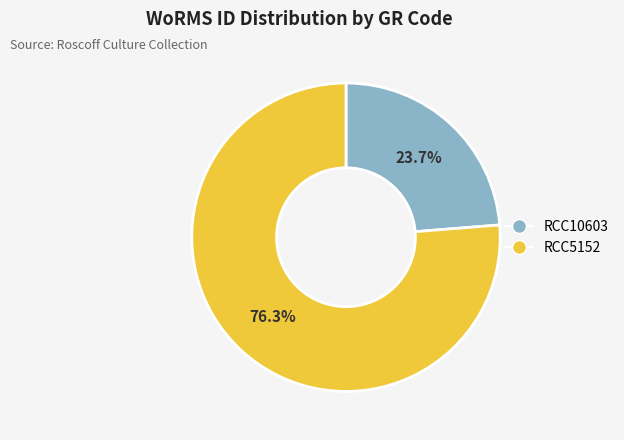

Is there a majority slice in this chart?

Yes